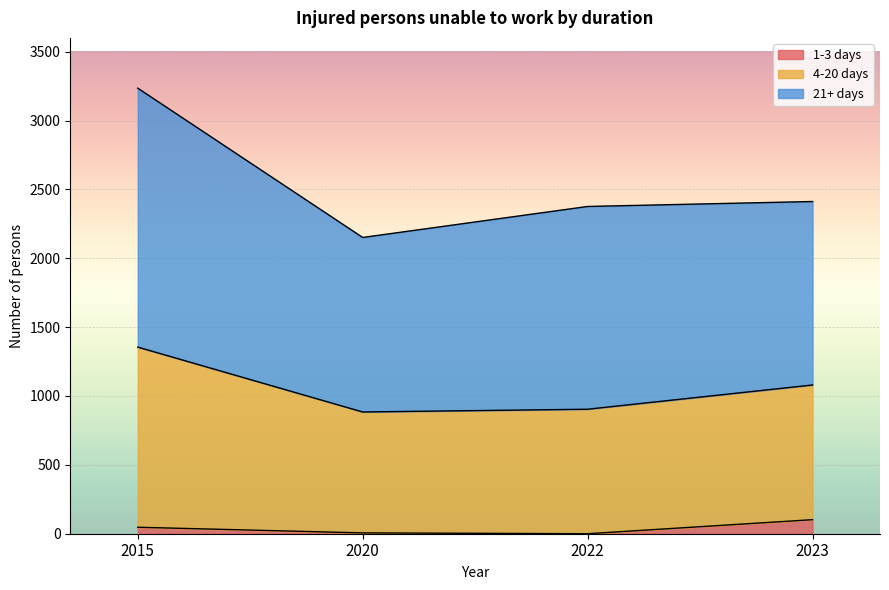

The value of 4-20 days at 2015 is 5387. True or false?

False